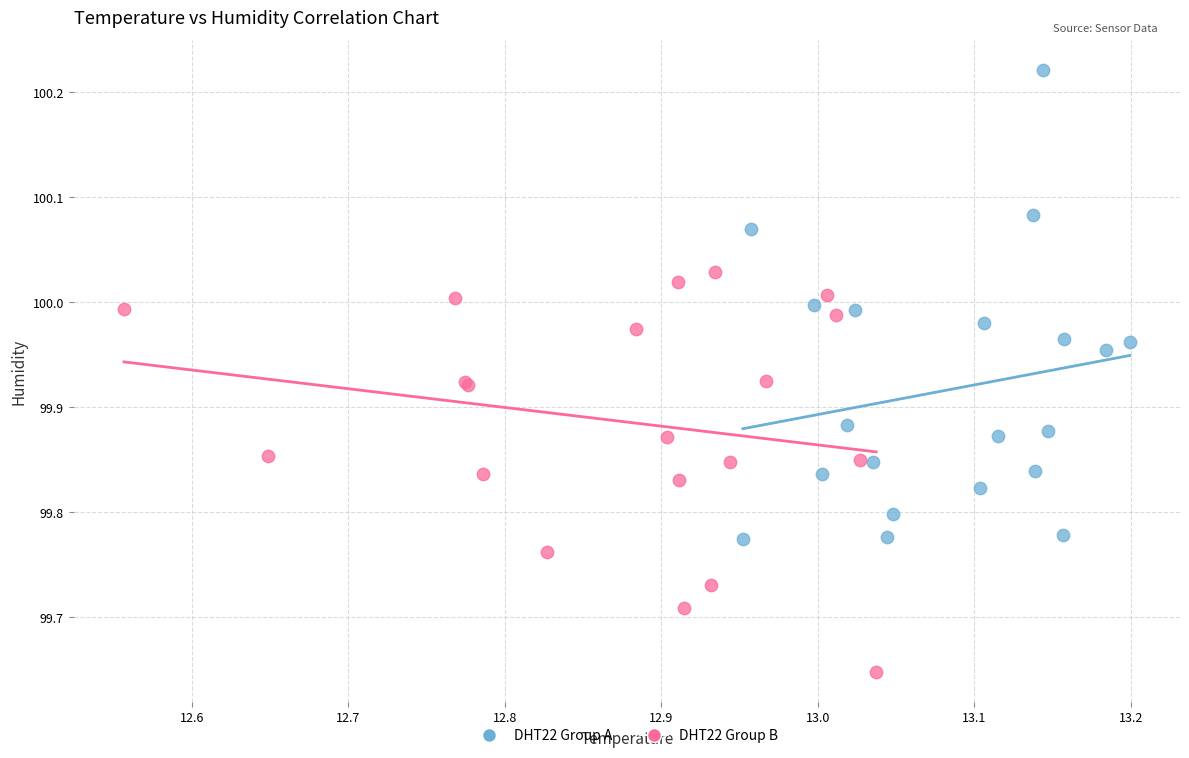

Which series contains the lowest Y value?

DHT22 Group B